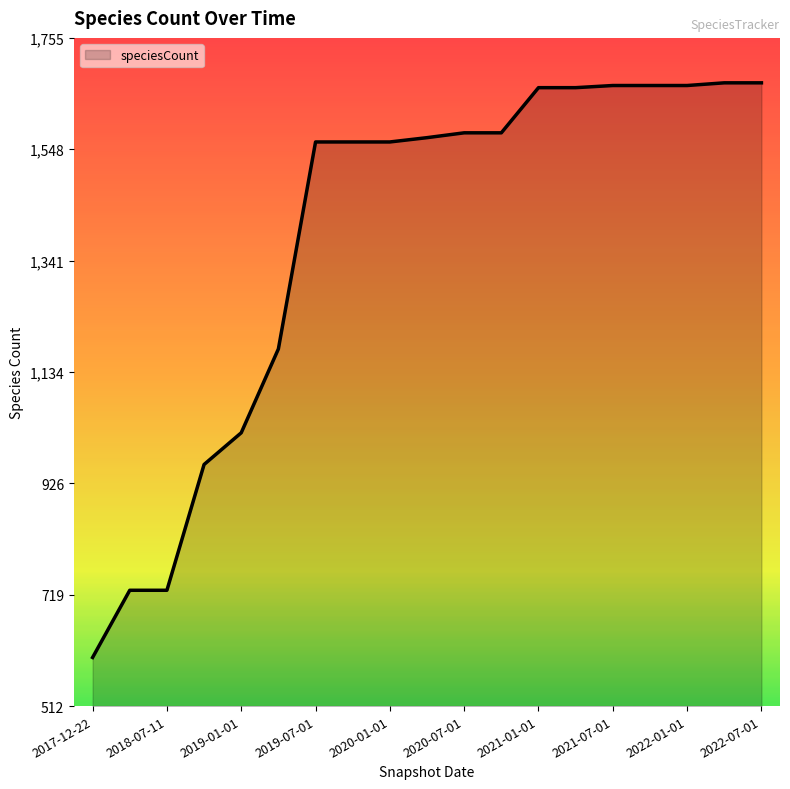

What is the greatest value displayed?

1672